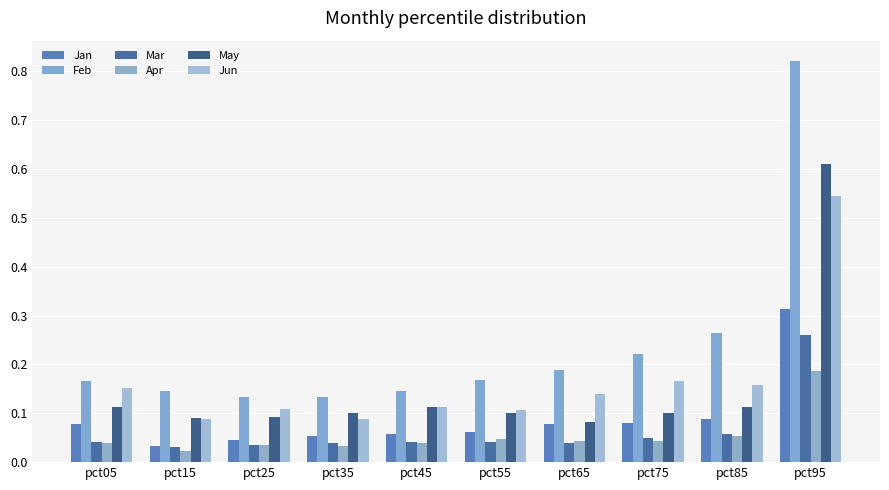

Are the bars horizontal?

No